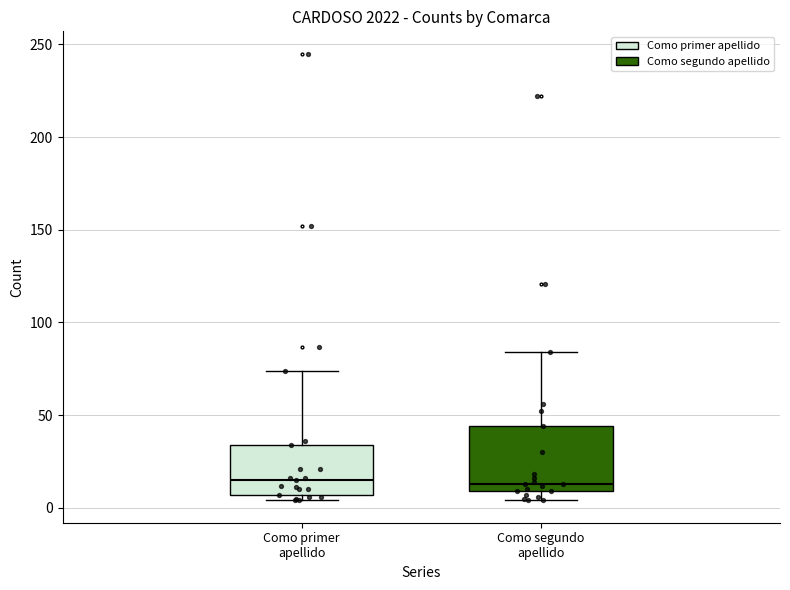

Reading left to right, transcribe this box plot: for each box, give where its median line is, the range the box spans, and where its two whiskers end, as read against the y-axis. The values are not printed on the chart, so give them approximately, as read against the axis.

Como primer apellido: median 15, box 5 to 35, whiskers 5 (just below the box's lower edge) to 75
Como segundo apellido: median 15, box 10 to 45, whiskers 5 to 85